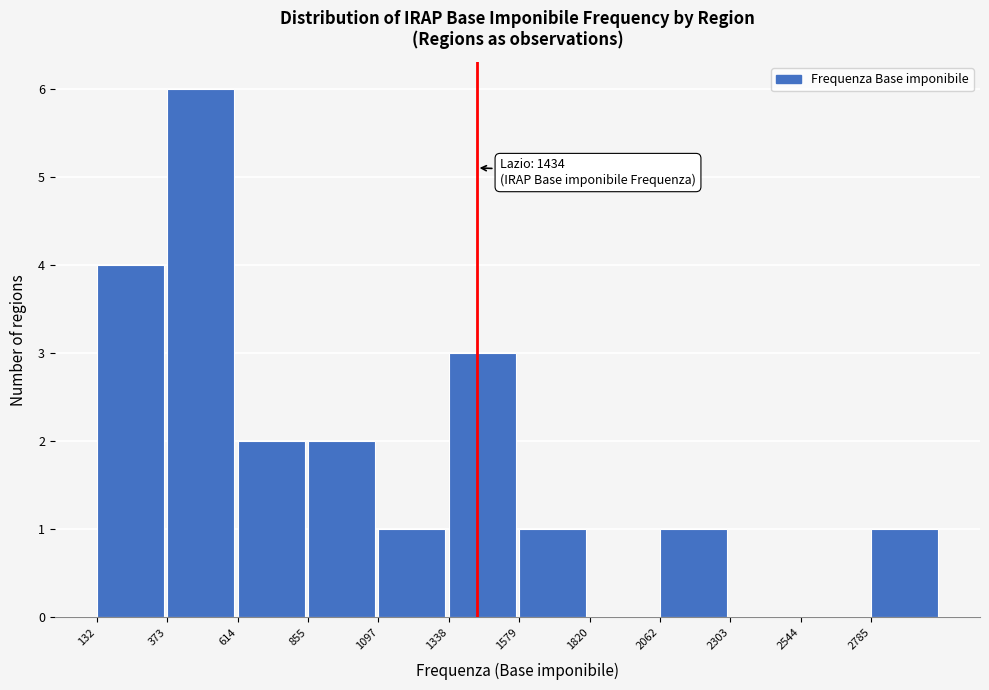

Over which range of the x-axis is the bar tallest?

350 to 600